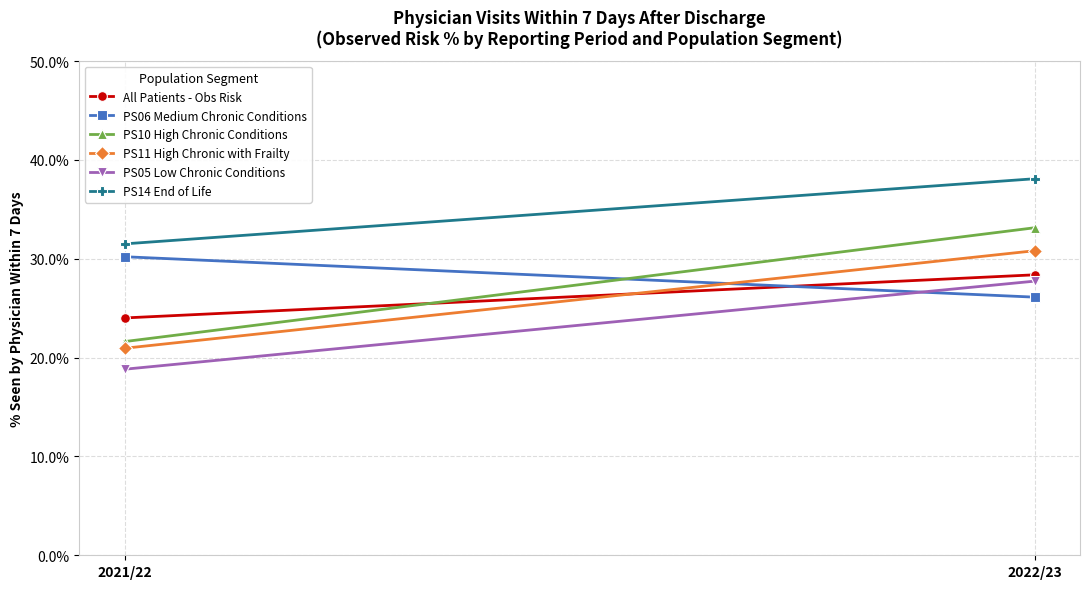

How many distinct data groups are displayed?

6